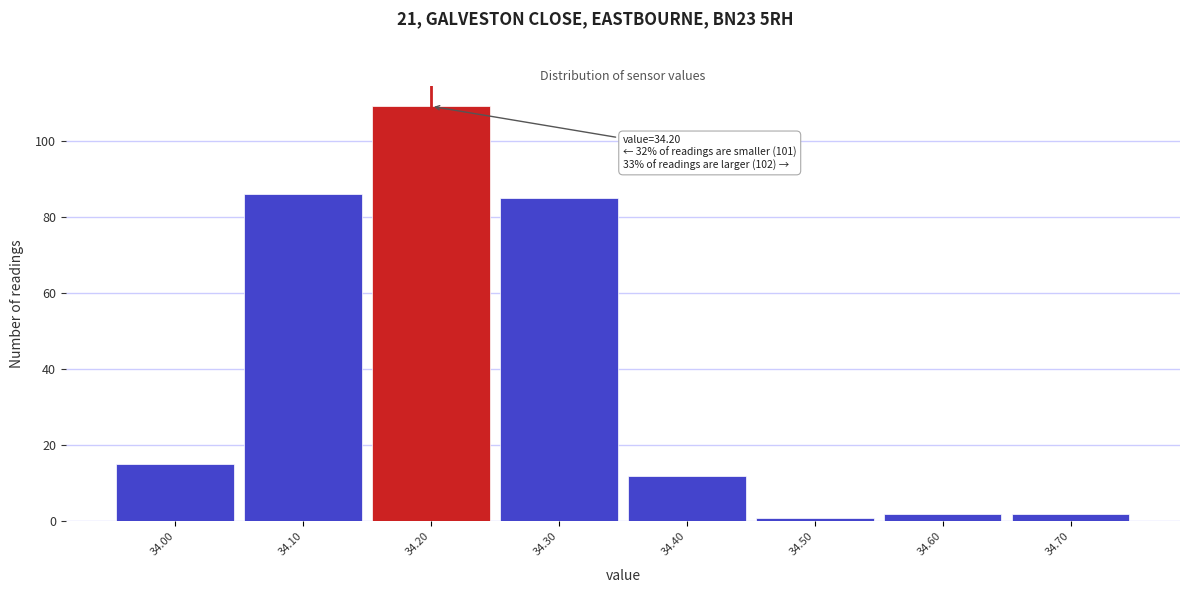

Over which range of the x-axis is the bar tallest?

34.15 to 34.25